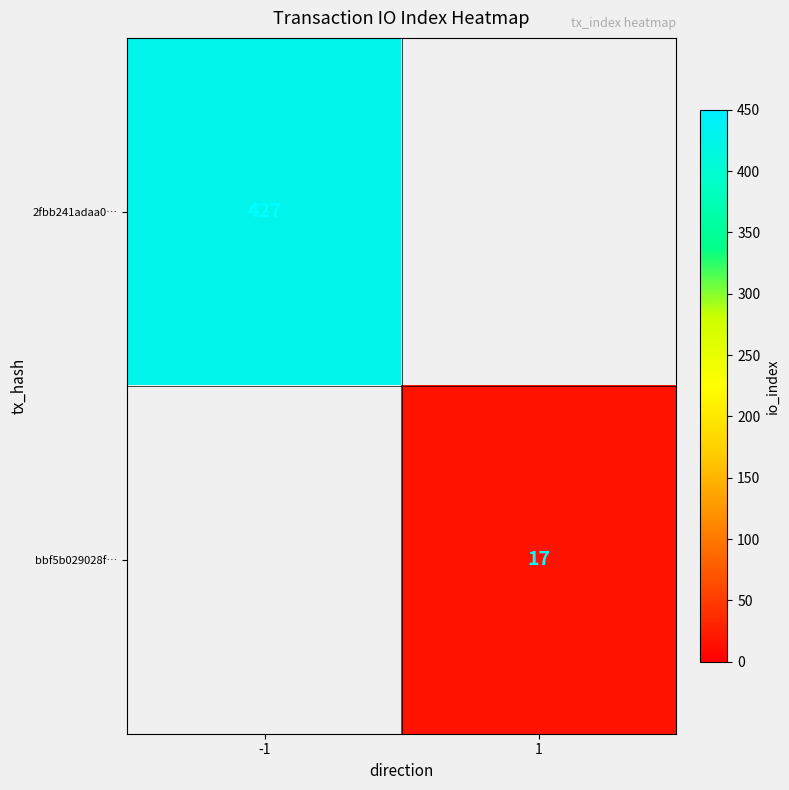

Is it true that 2fbb241adaa0… equals 736 at -1?

False